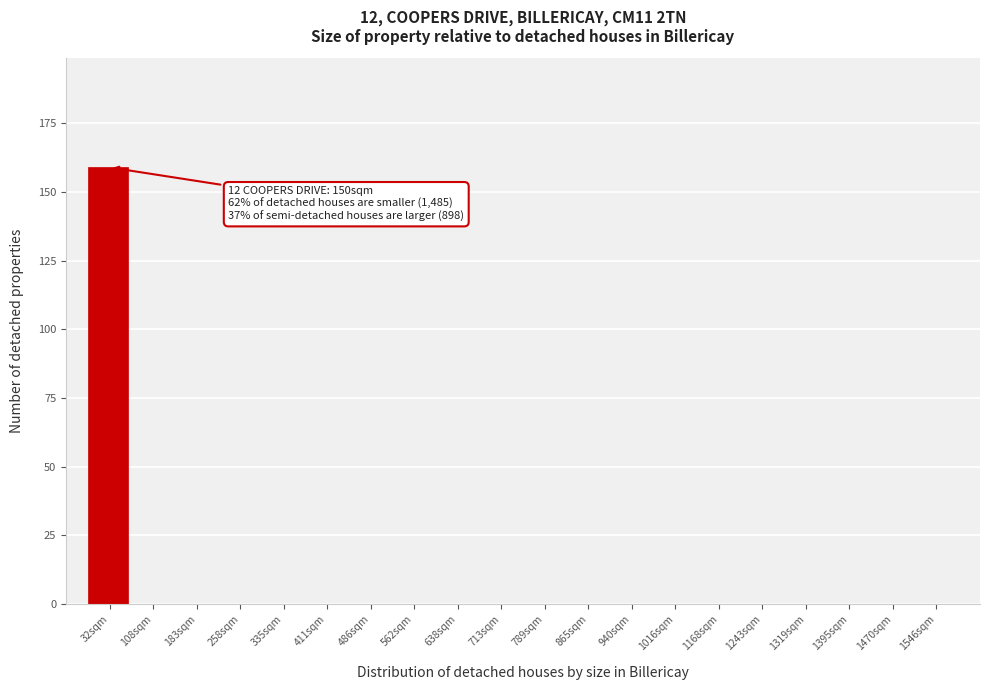

Reading right to left, list all the values displayed in this chart.

1546sqm=0	1470sqm=0	1395sqm=0	1319sqm=0	1243sqm=0	1168sqm=0	1016sqm=0	940sqm=0	865sqm=0	789sqm=0	713sqm=0	638sqm=0	562sqm=0	486sqm=0	411sqm=0	335sqm=0	258sqm=0	183sqm=0	108sqm=0	32sqm=159